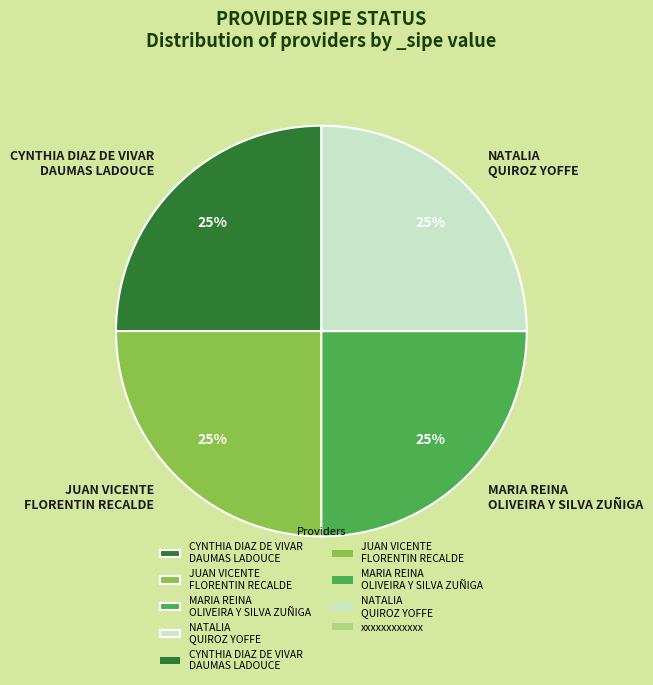

Is there a majority slice in this chart?

No